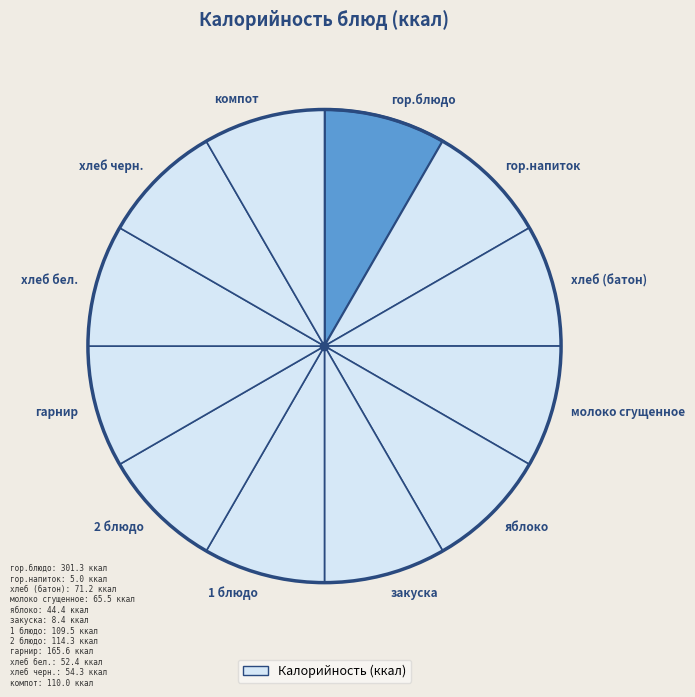

The молоко сгущенное slice represents 8% of the pie. True or false?

True